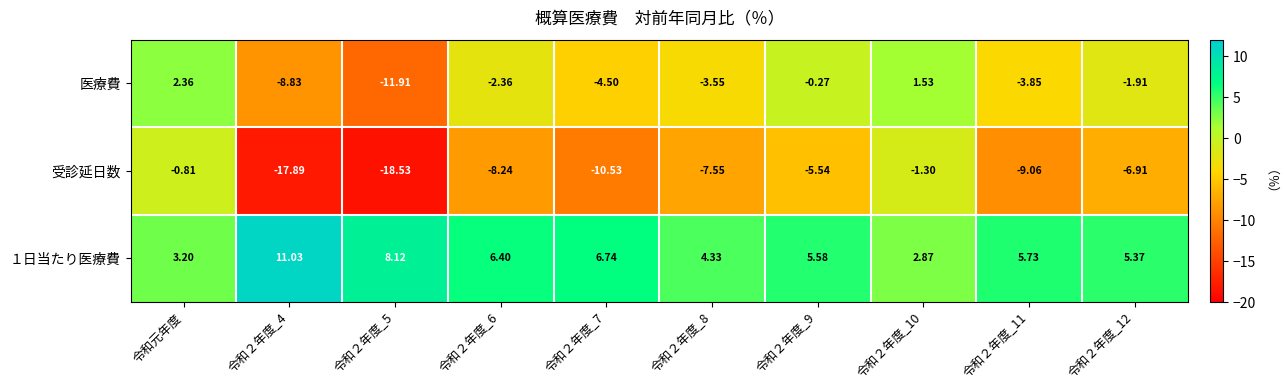

Which label corresponds to the smallest value in the chart?

令和２年度_5